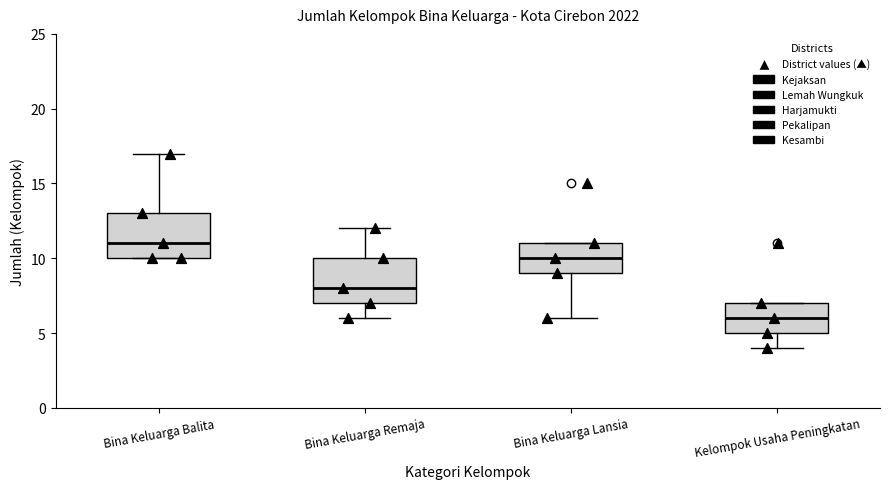

Which box has the lowest median line?

Kelompok Usaha Peningkatan